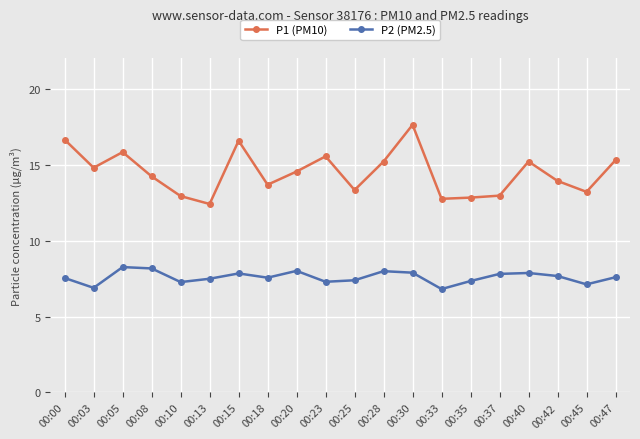

At 00:18, list the series in order from smallest to largest.

P2 (PM2.5), P1 (PM10)